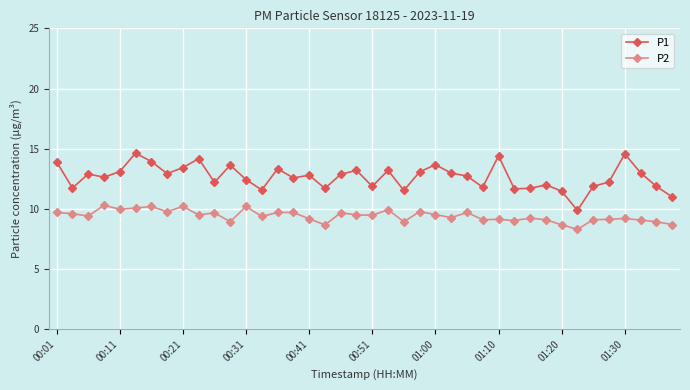

What is the average value of the P1 series?

12.7